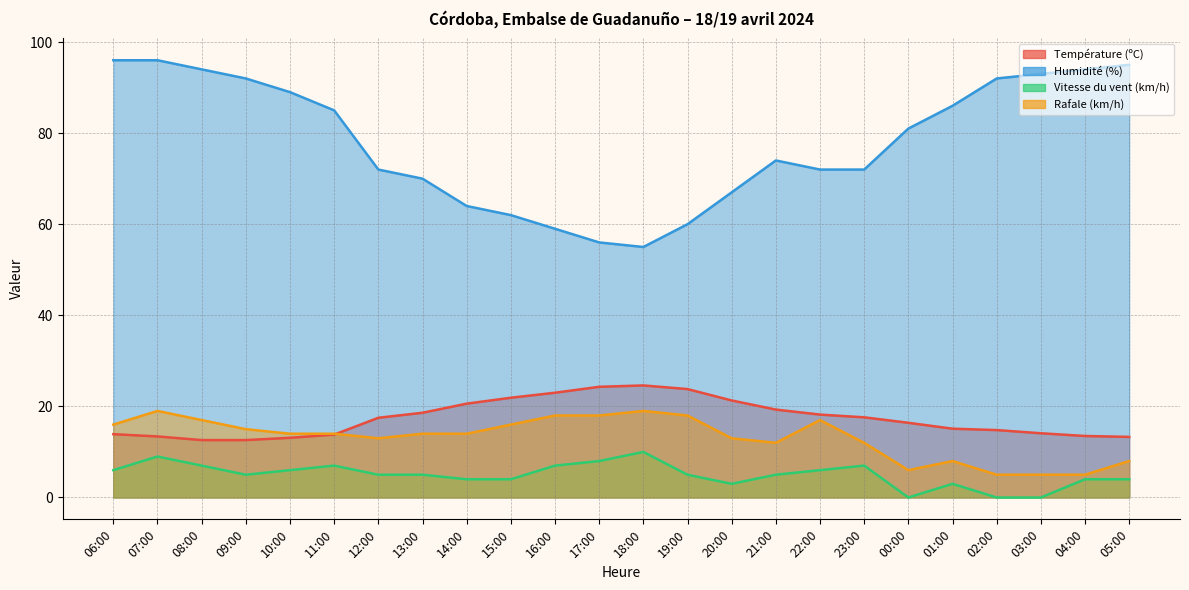

Reading right to left, what are all the values shown in this chart?

Température (ºC): 13.3	13.5	14.1	14.8	15.1	16.4	17.6	18.2	19.3	21.3	23.8	24.6	24.3	23.0	21.9	20.6	18.6	17.5	13.8	13.1	12.6	12.6	13.4	13.9
Humidité (%): 95.0	94.0	93.0	92.0	86.0	81.0	72.0	72.0	74.0	67.0	60.0	55.0	56.0	59.0	62.0	64.0	70.0	72.0	85.0	89.0	92.0	94.0	96.0	96.0
Vitesse du vent (km/h): 4.0	4.0	0.0	0.0	3.0	0.0	7.0	6.0	5.0	3.0	5.0	10.0	8.0	7.0	4.0	4.0	5.0	5.0	7.0	6.0	5.0	7.0	9.0	6.0
Rafale (km/h): 8.0	5.0	5.0	5.0	8.0	6.0	12.0	17.0	12.0	13.0	18.0	19.0	18.0	18.0	16.0	14.0	14.0	13.0	14.0	14.0	15.0	17.0	19.0	16.0